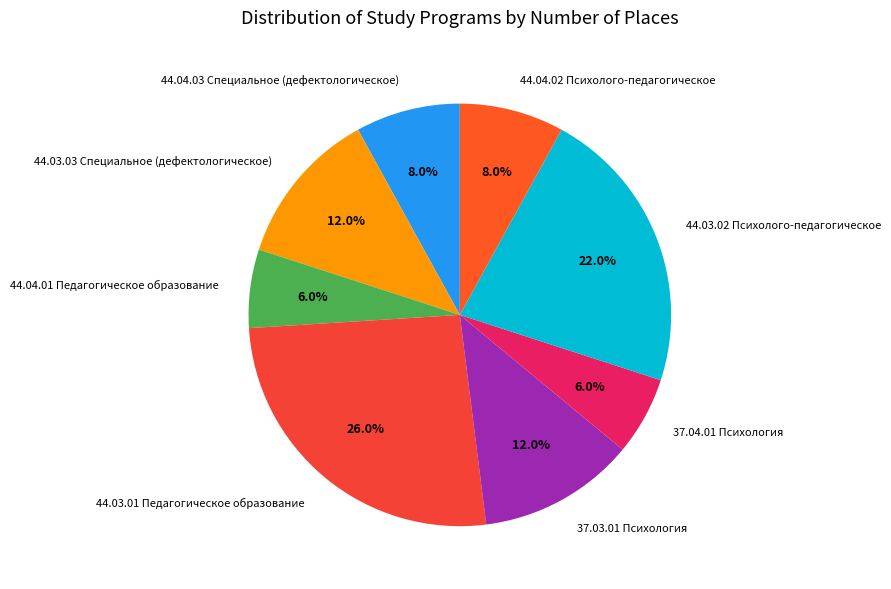

The 44.03.01 Педагогическое образование slice represents 13% of the pie. True or false?

False